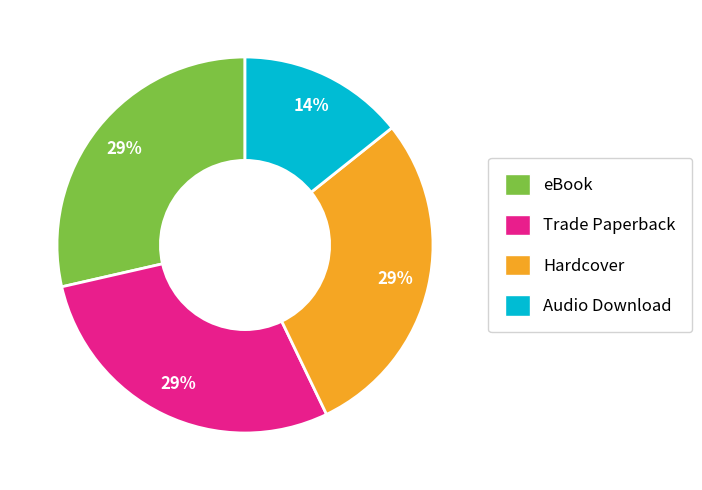

To the nearest percent, what is the combined percentage of Audio Download and Hardcover?

43%